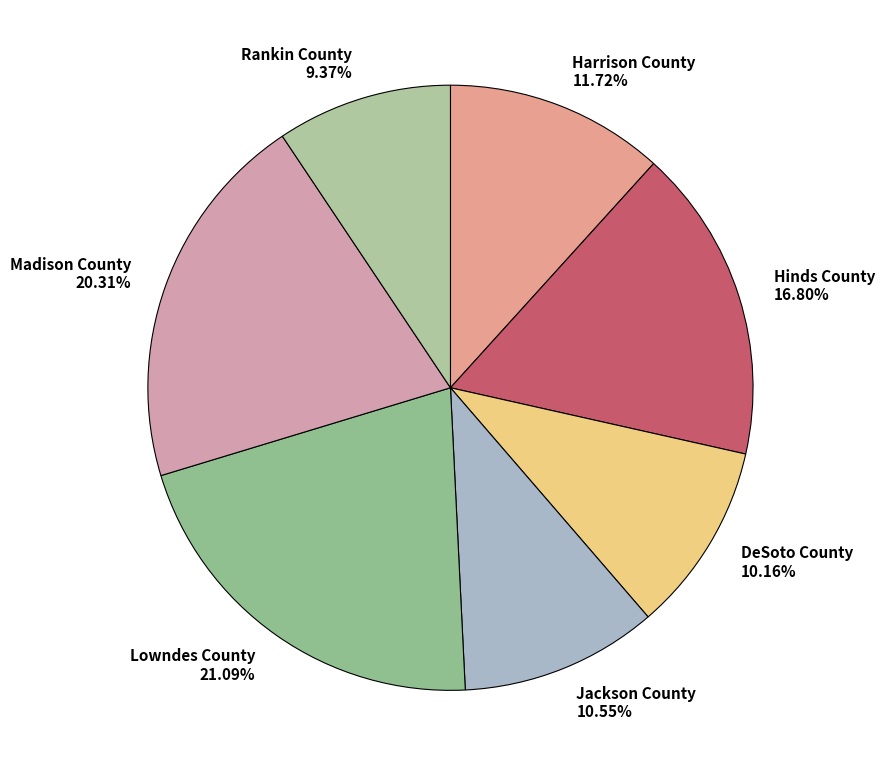

Approximately how many times larger is the value at Rankin County compared to Madison County?

0.5